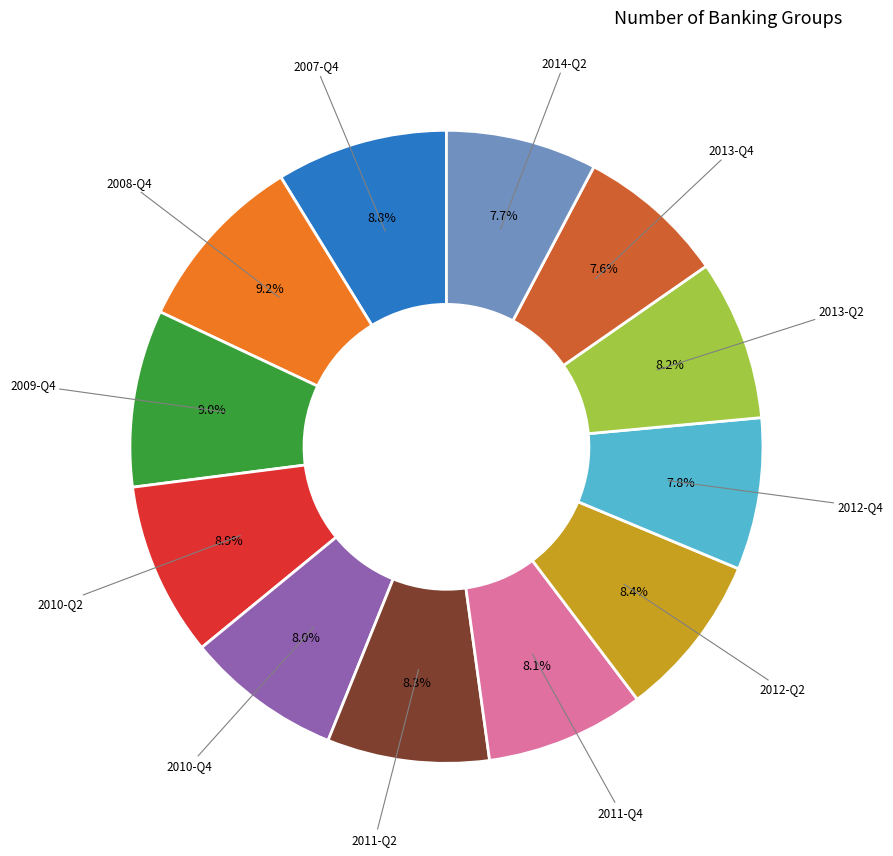

Is there a majority slice in this chart?

No